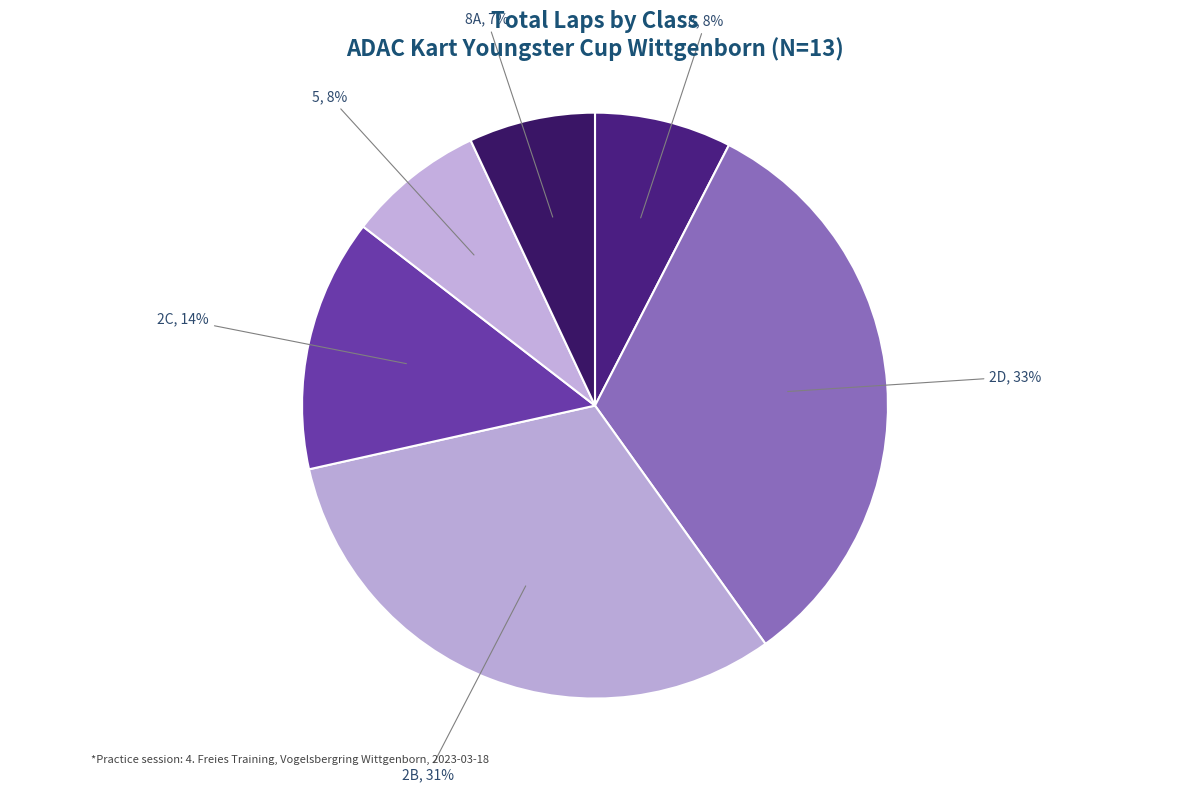

To the nearest percent, what percentage of the pie is 8?

8%